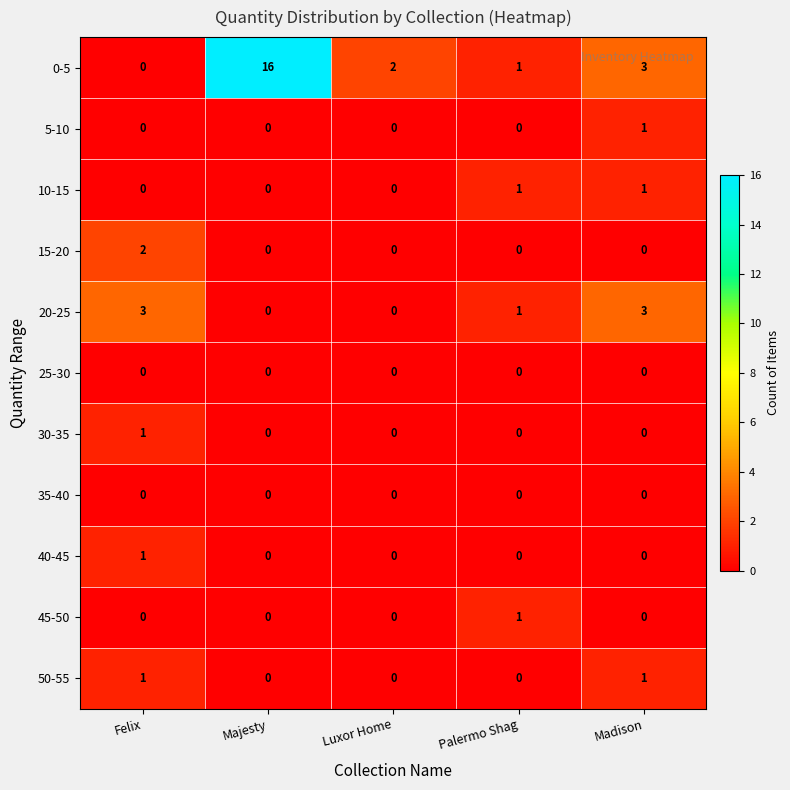

Is it true that 35-40 equals 0 at Felix?

True